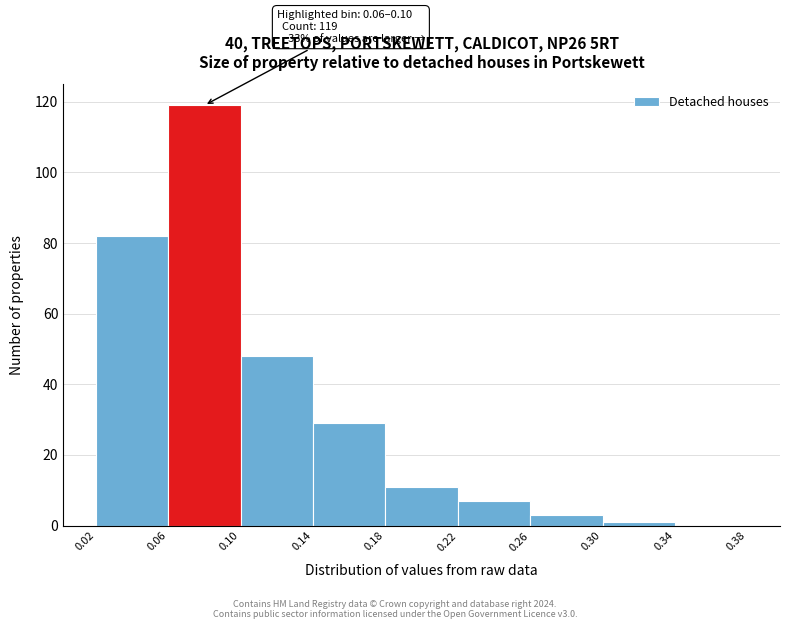

Which range on the x-axis has the tallest bar?

0.06 to 0.10